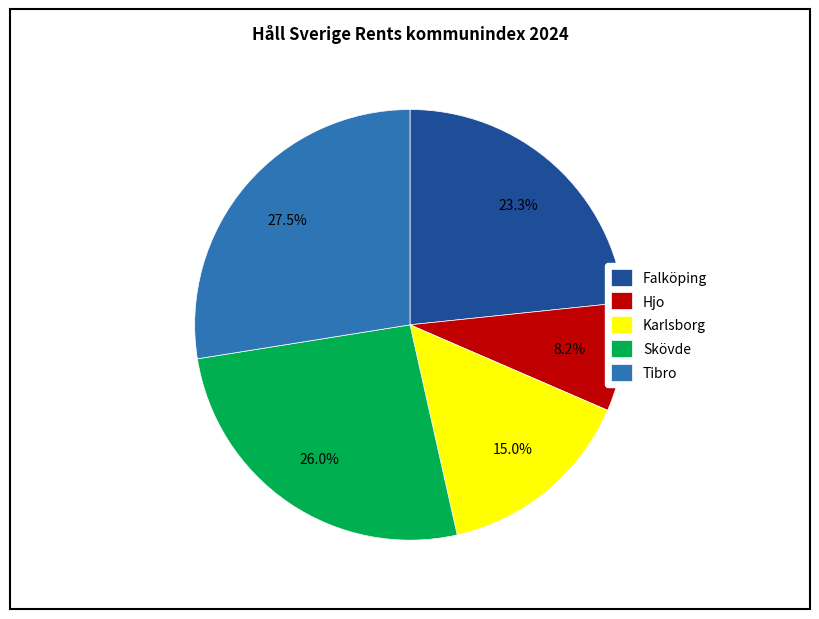

Approximately how many times larger is the value at Hjo compared to Karlsborg?

0.5